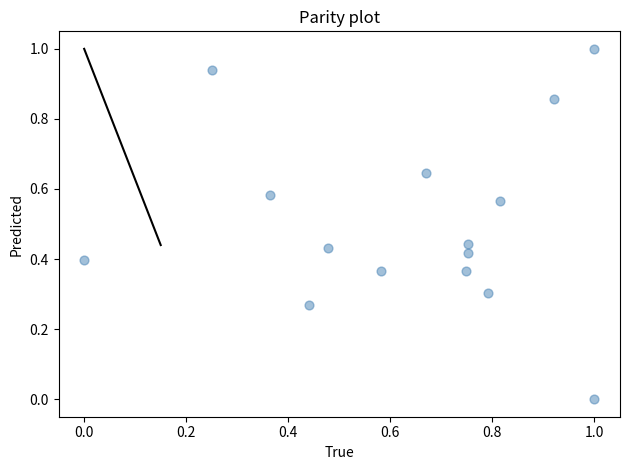

What is the range of Y values (max minus min)?

1.0